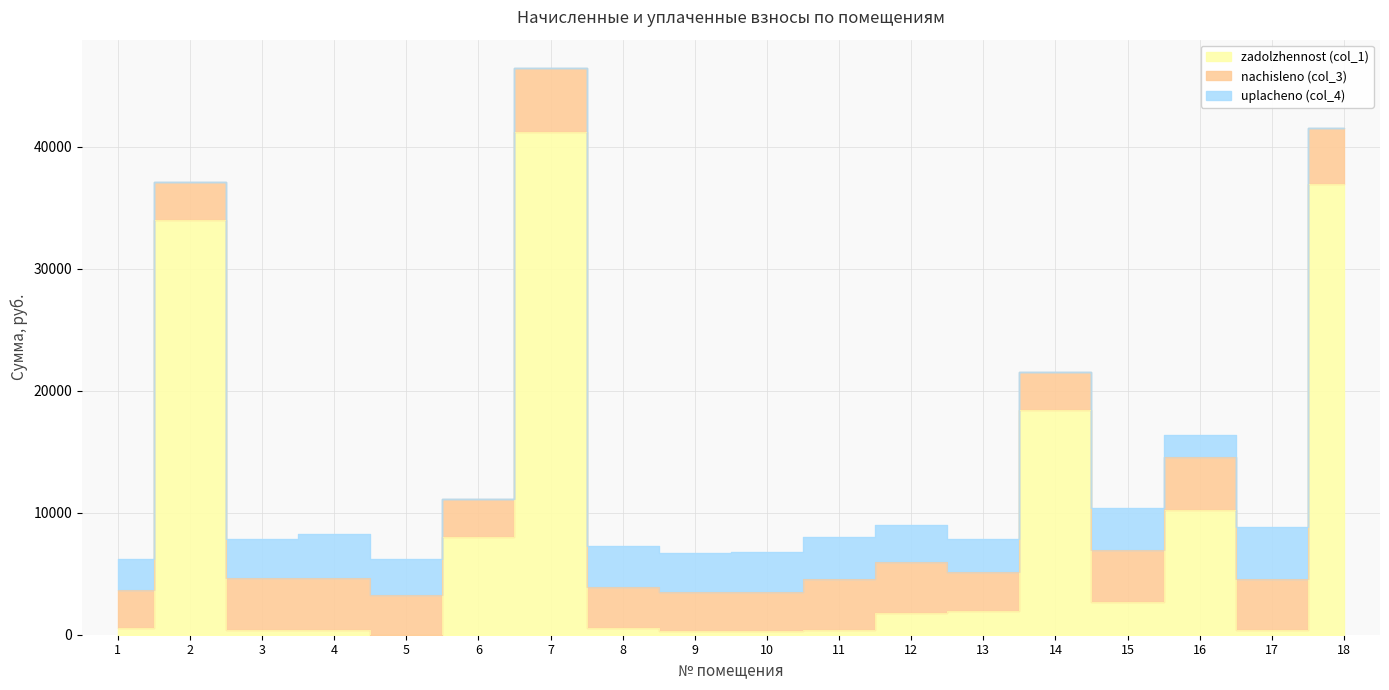

What is the value of the nachisleno (col_3) point at the 11th from the left?

4188.6